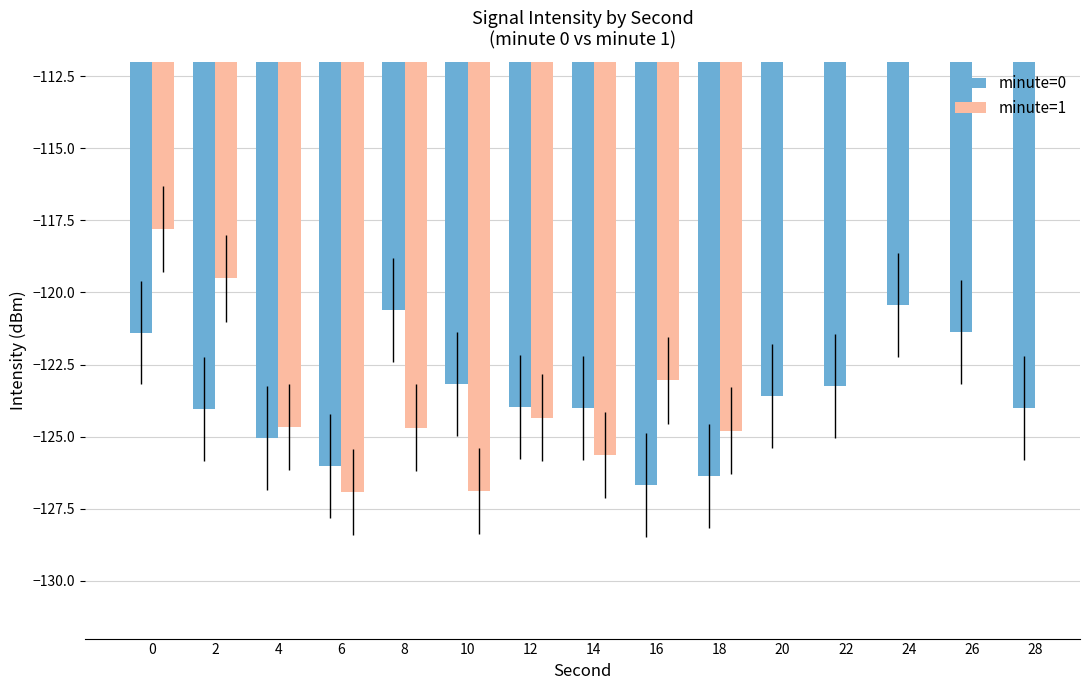

How many values in the minute=0 series exceed -123?

4